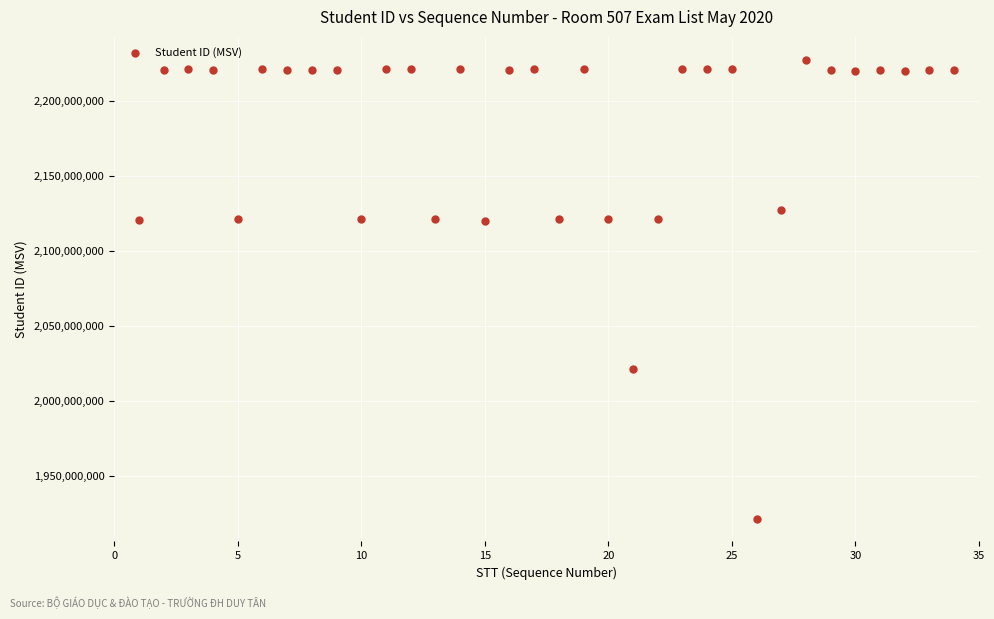

What is the range of X values (max minus min)?

33